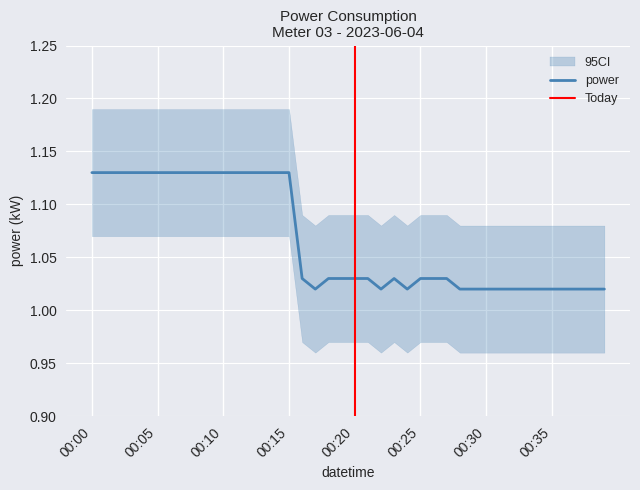

Reading left to right, extract all data points from this chart.

1.1	1.1	1.1	1.1	1.1	1.1	1.1	1.1	1.1	1.1	1.1	1.1	1.1	1.1	1.1	1.1	1.0	1.0	1.0	1.0	1.0	1.0	1.0	1.0	1.0	1.0	1.0	1.0	1.0	1.0	1.0	1.0	1.0	1.0	1.0	1.0	1.0	1.0	1.0	1.0